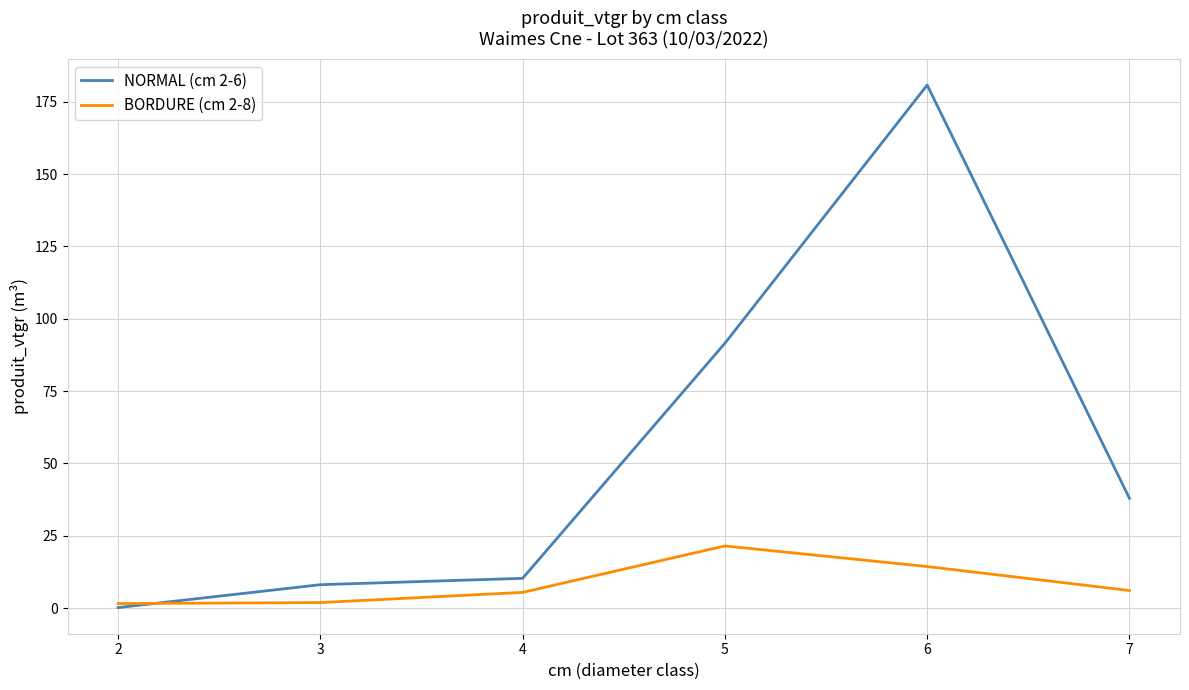

The BORDURE (cm 2-8) series shows 14.3 at 6. True or false?

True